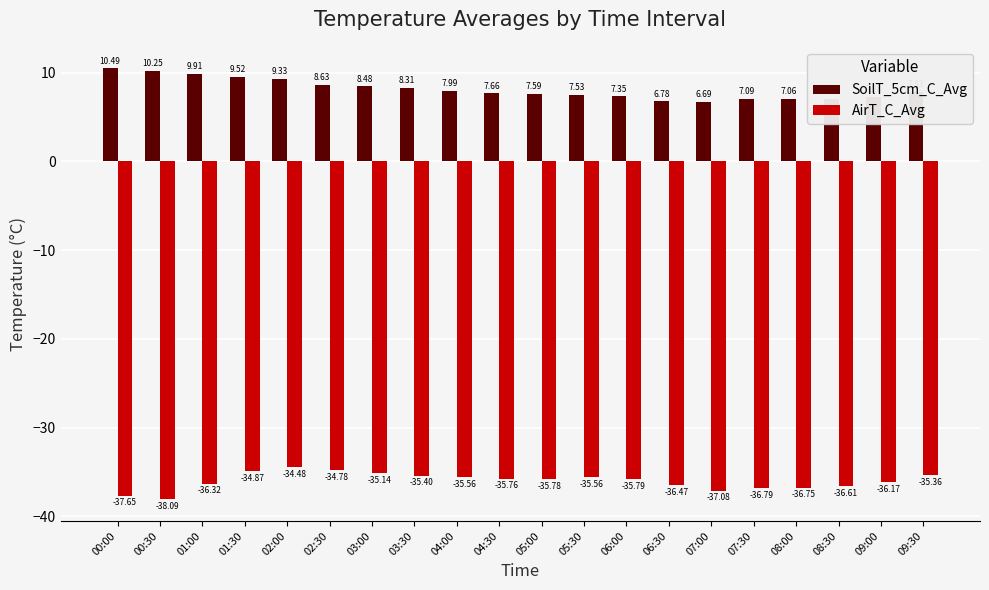

What is the difference between the second highest and minimum values in the SoilT_5cm_C_Avg series?

3.6